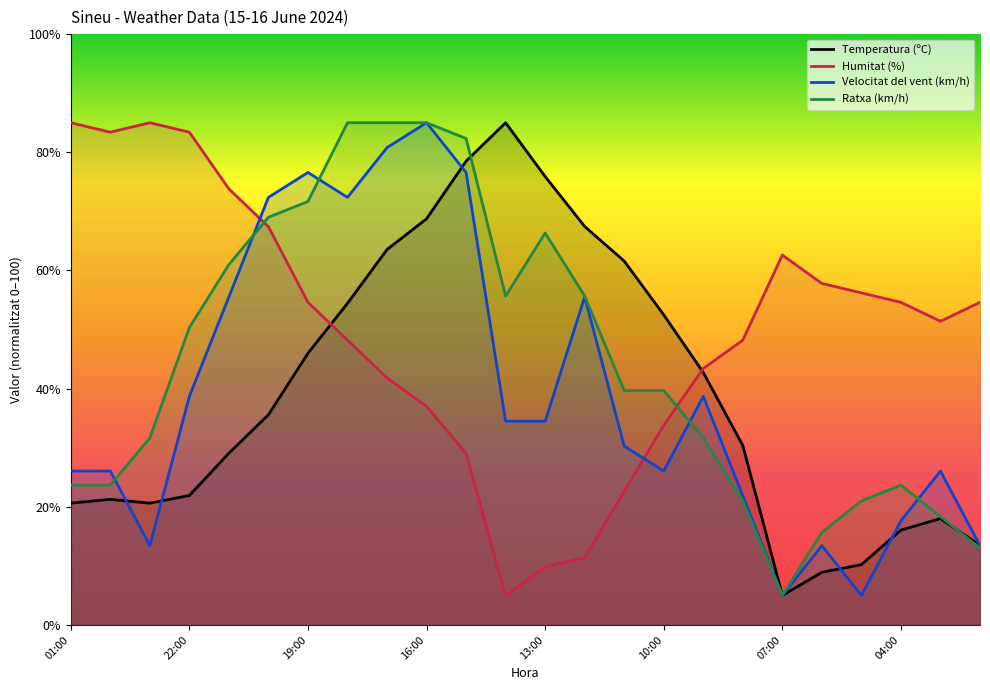

Which series has the widest spread of values?

Temperatura (ºC)